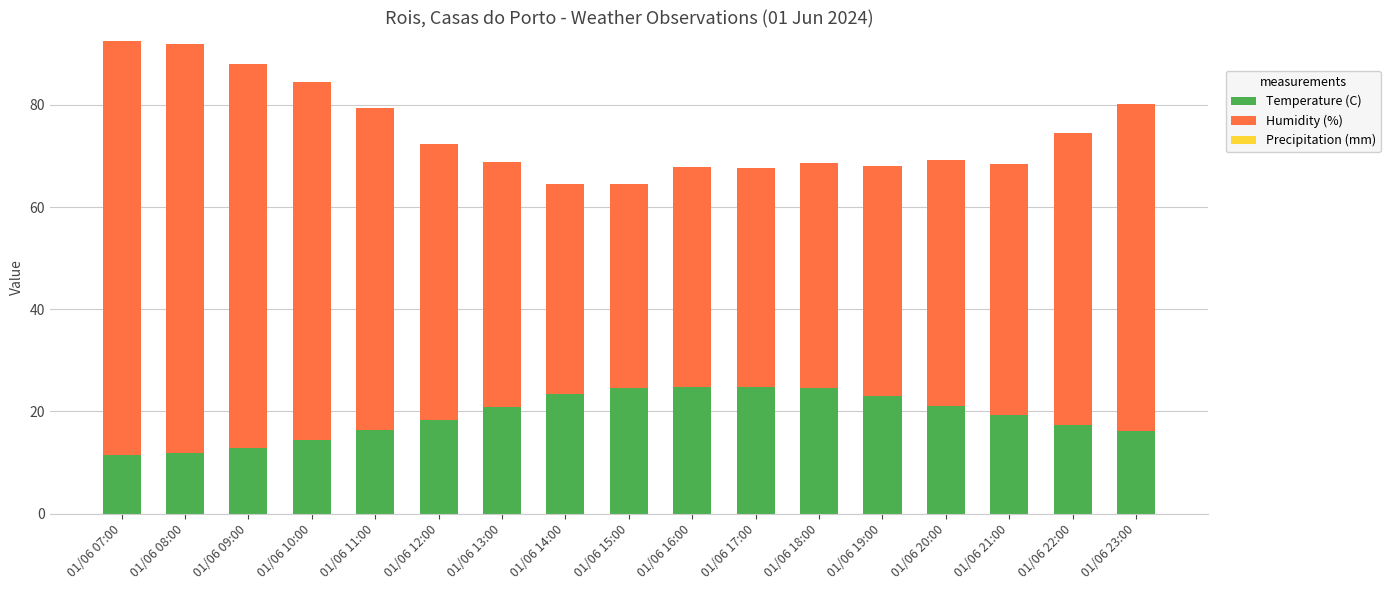

How many bars are there in total?

17